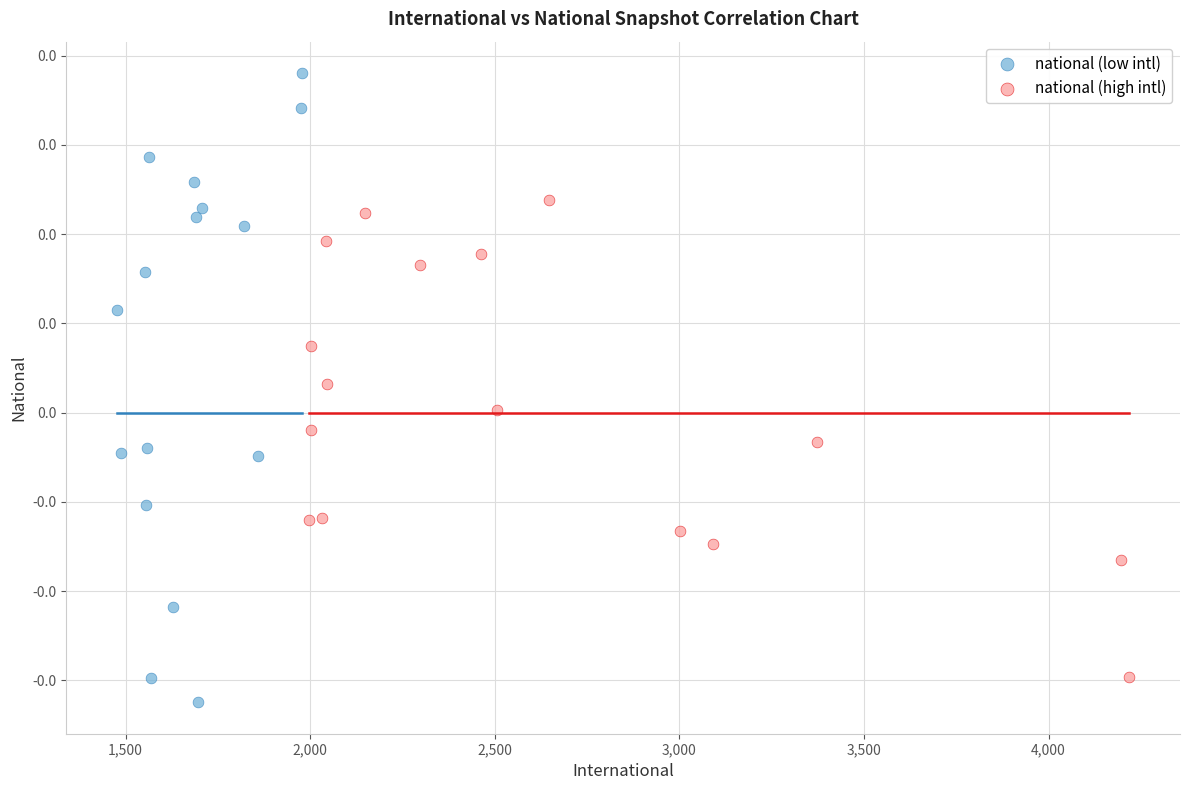

Which series reaches the minimum Y coordinate?

national (low intl)